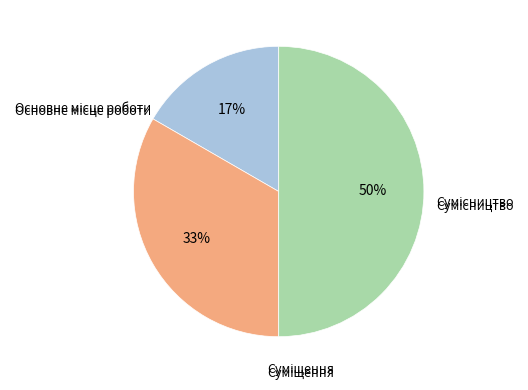

To the nearest percent, what is the average slice percentage?

33%